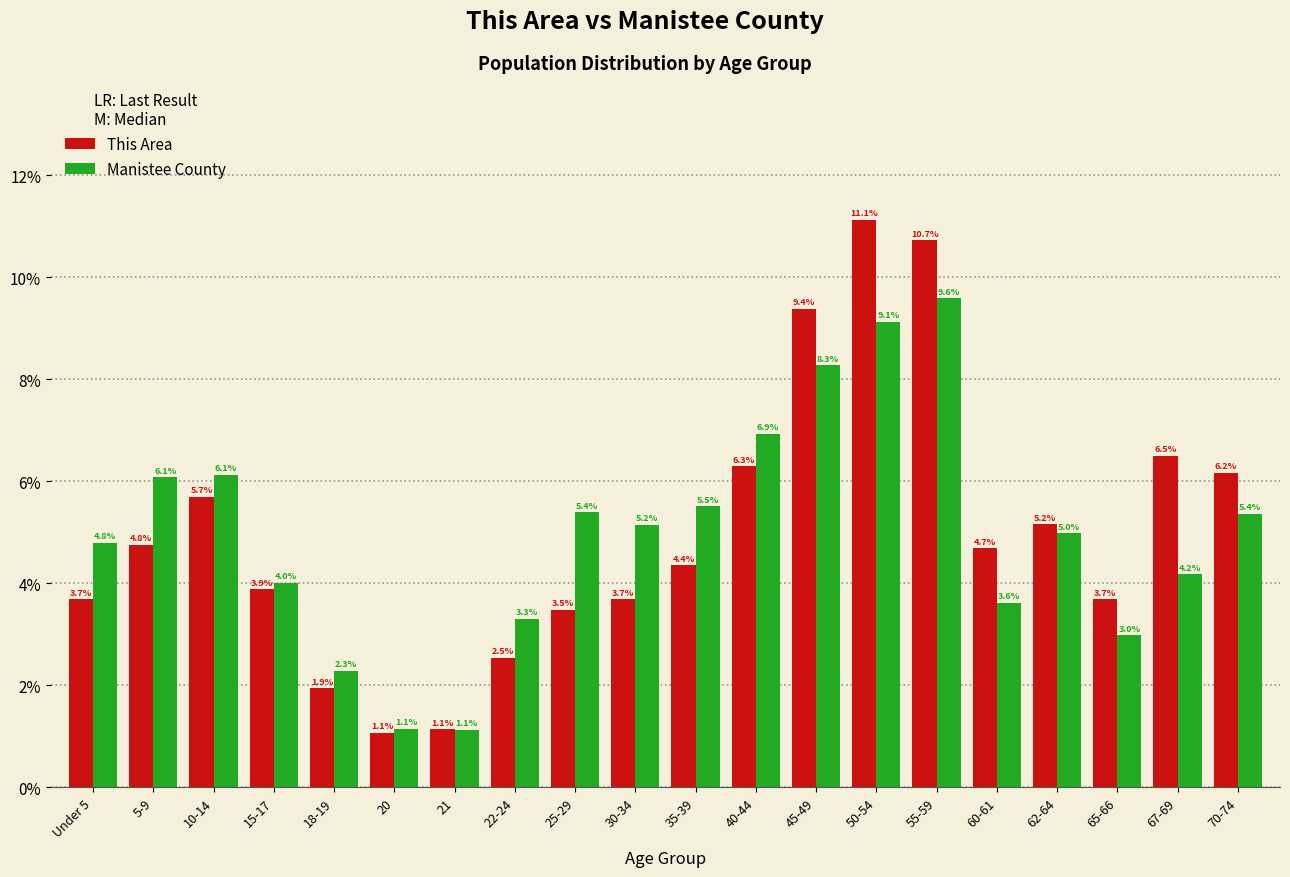

Reading right to left, extract all data points from this chart.

This Area: 70-74=6.2	67-69=6.5	65-66=3.7	62-64=5.2	60-61=4.7	55-59=10.7	50-54=11.1	45-49=9.4	40-44=6.3	35-39=4.4	30-34=3.7	25-29=3.5	22-24=2.5	21=1.1	20=1.1	18-19=1.9	15-17=3.9	10-14=5.7	5-9=4.8	Under 5=3.7
Manistee County: 70-74=5.4	67-69=4.2	65-66=3.0	62-64=5.0	60-61=3.6	55-59=9.6	50-54=9.1	45-49=8.3	40-44=6.9	35-39=5.5	30-34=5.2	25-29=5.4	22-24=3.3	21=1.1	20=1.1	18-19=2.3	15-17=4.0	10-14=6.1	5-9=6.1	Under 5=4.8